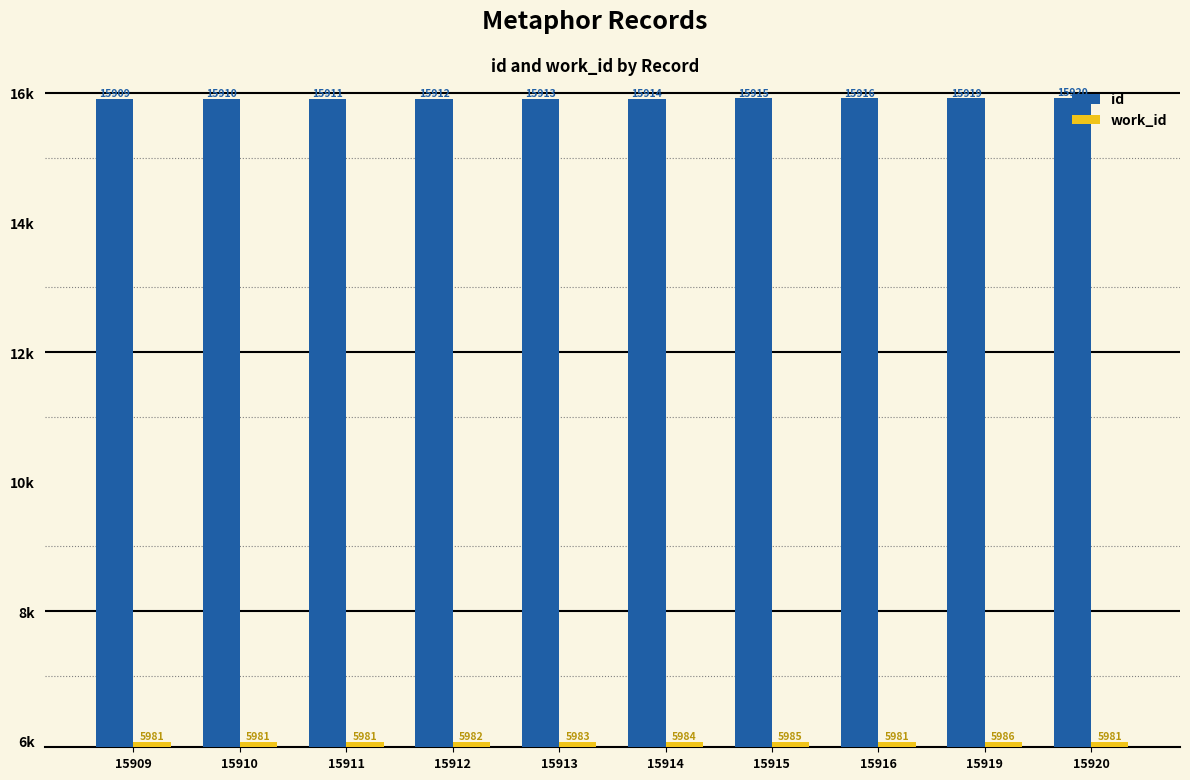

What are all the series names shown in the legend?

id, work_id